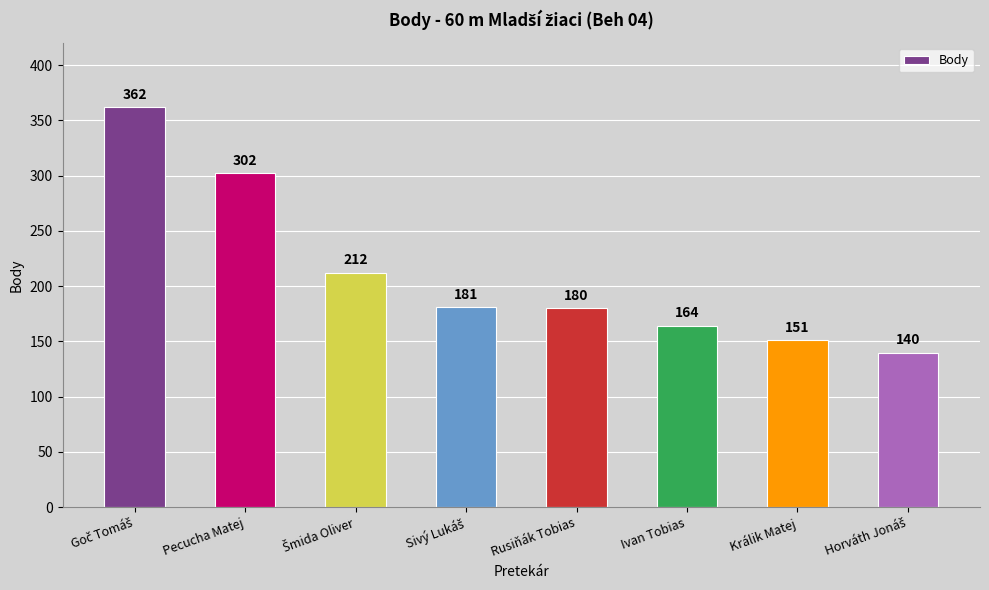

What is the greatest value displayed?

362